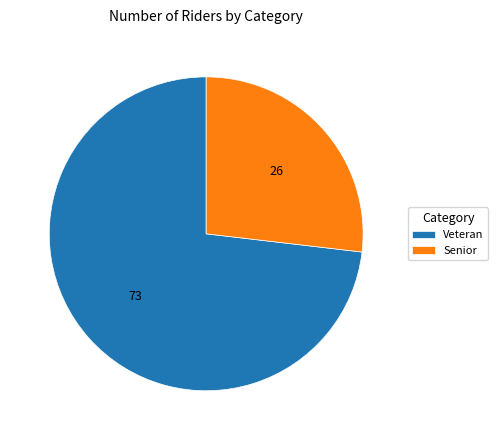

True or false: Veteran accounts for 64% of the total.

False